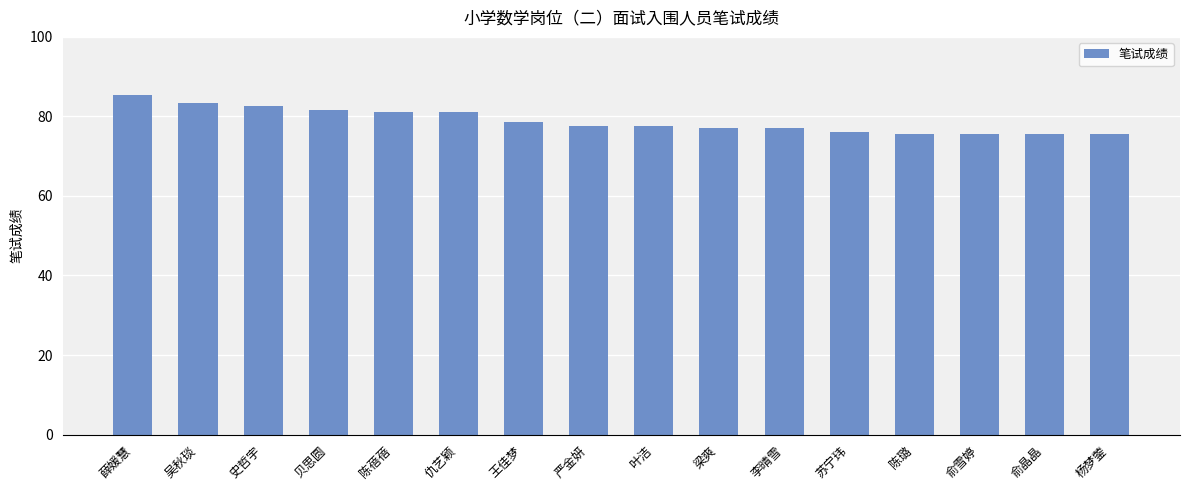

Is it true that the value at 梁爽 is 122.7?

False